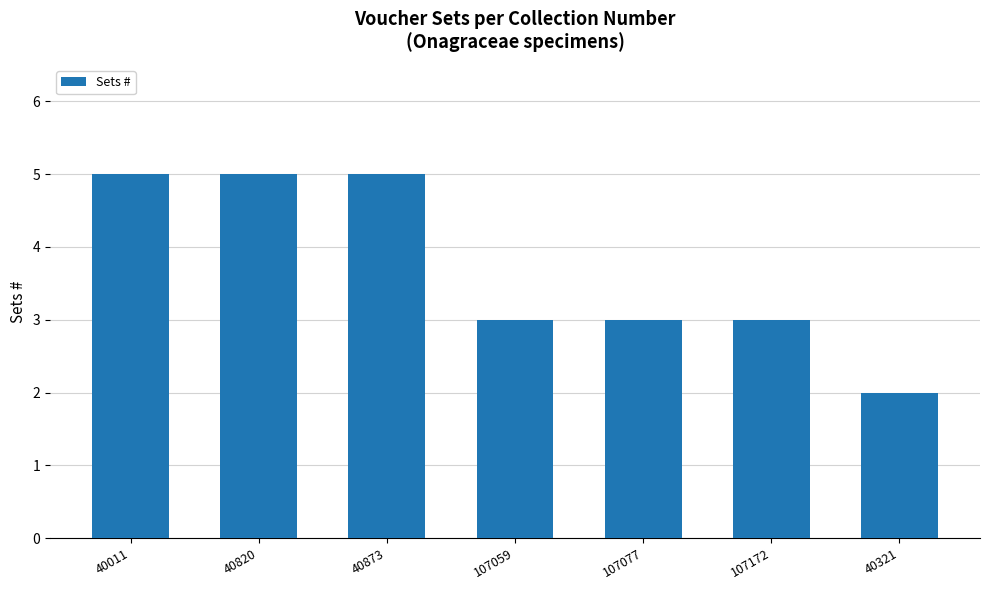

What position from the left is 107077?

5